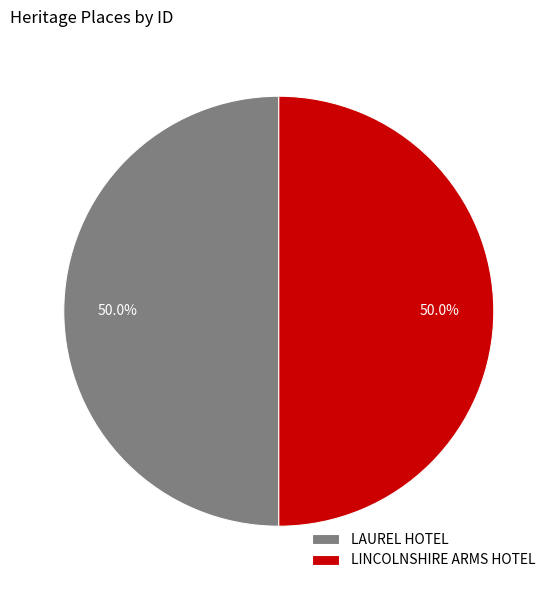

Approximately how many times larger is the value at LAUREL HOTEL compared to LINCOLNSHIRE ARMS HOTEL?

1.0